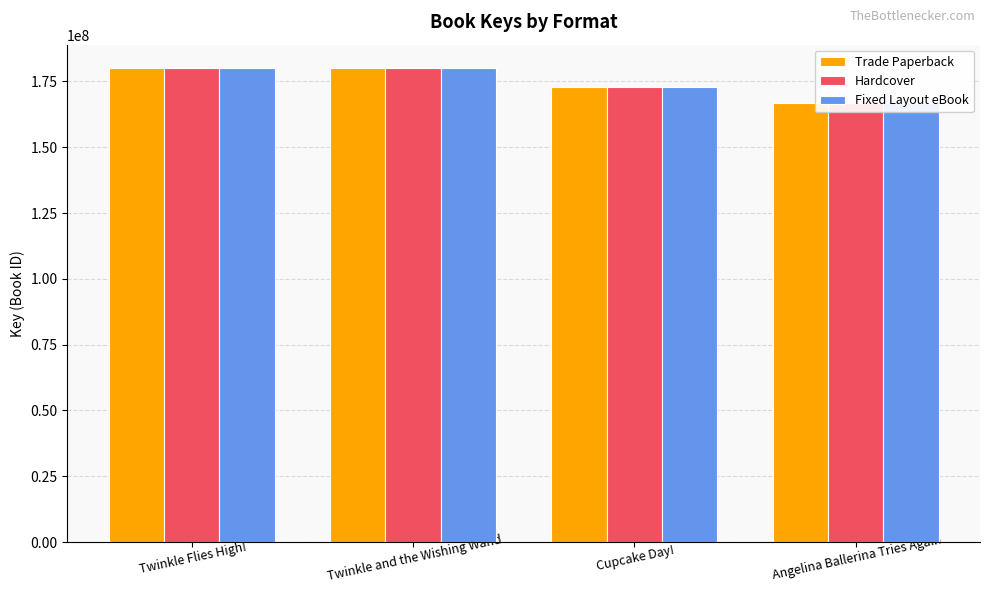

Reading left to right, transcribe all the data shown in this chart.

Trade Paperback: 179984620	179981343	172954157	166826218
Hardcover: 179984620	179981343	172954157	166826218
Fixed Layout eBook: 179984620	179981343	172954157	166826218